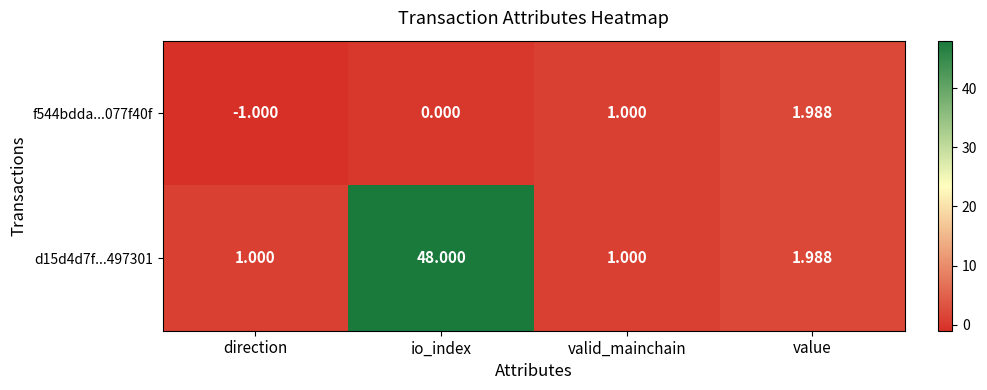

Where is f544bdda...077f40f nearest to the value 0?

io_index